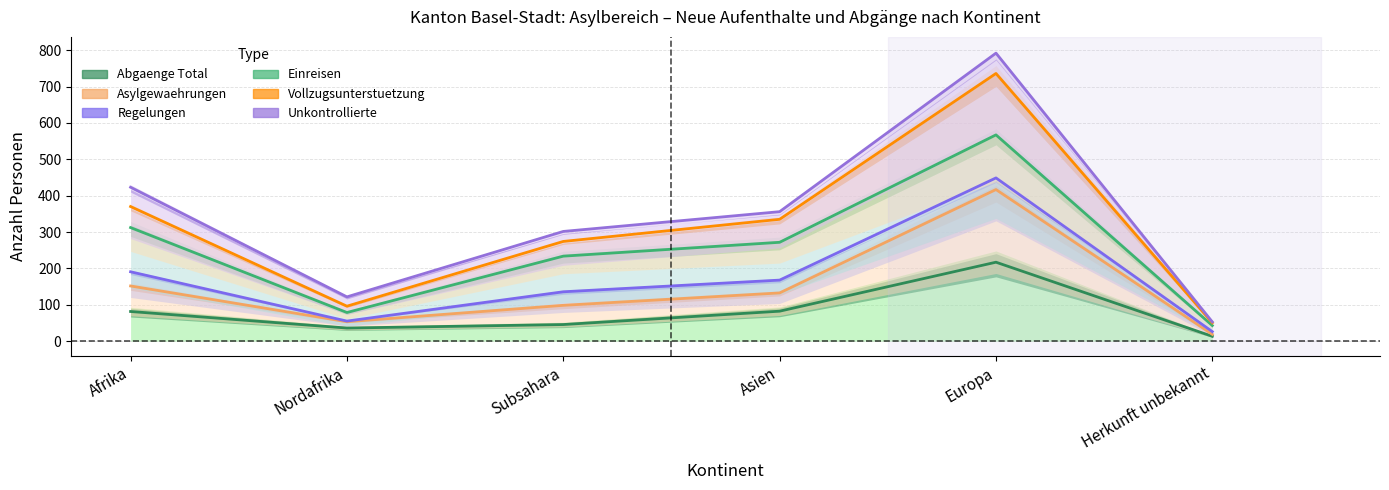

What is the spread (max minus min) of values at Subsahara?

256.1